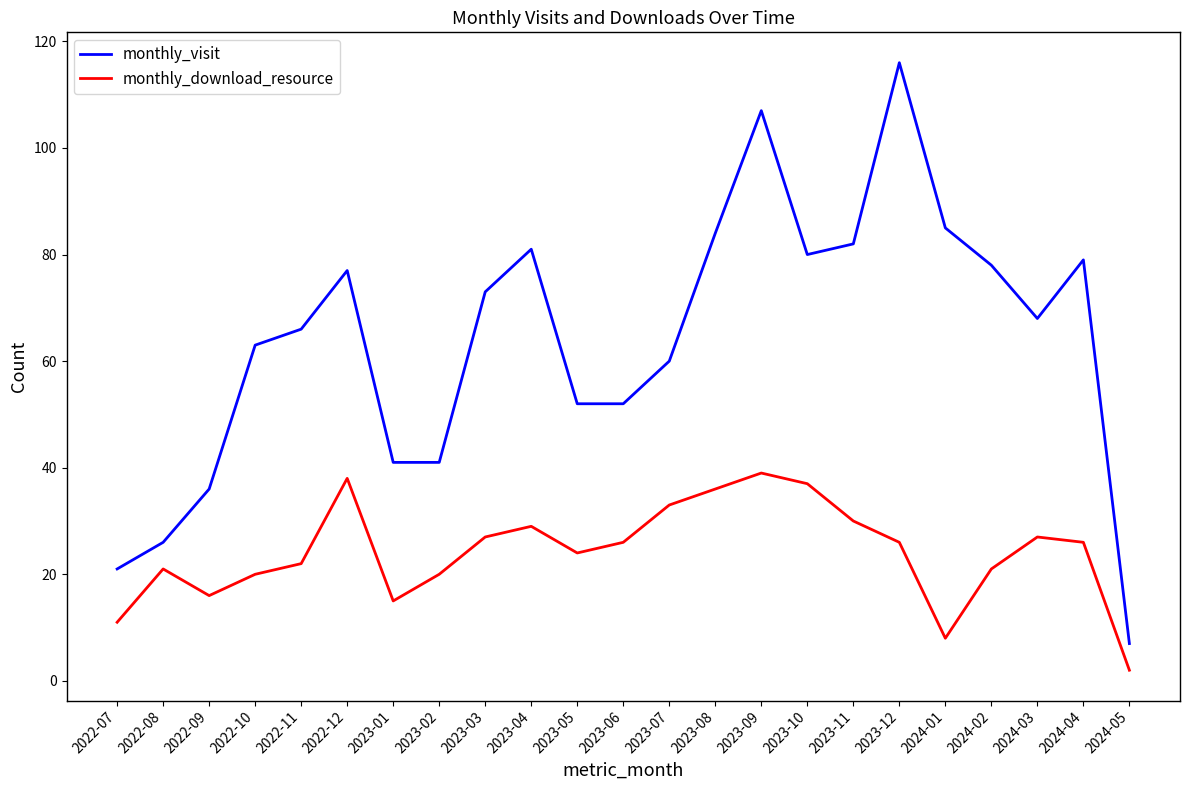

True or false: monthly_visit and monthly_download_resource cross at least once.

False